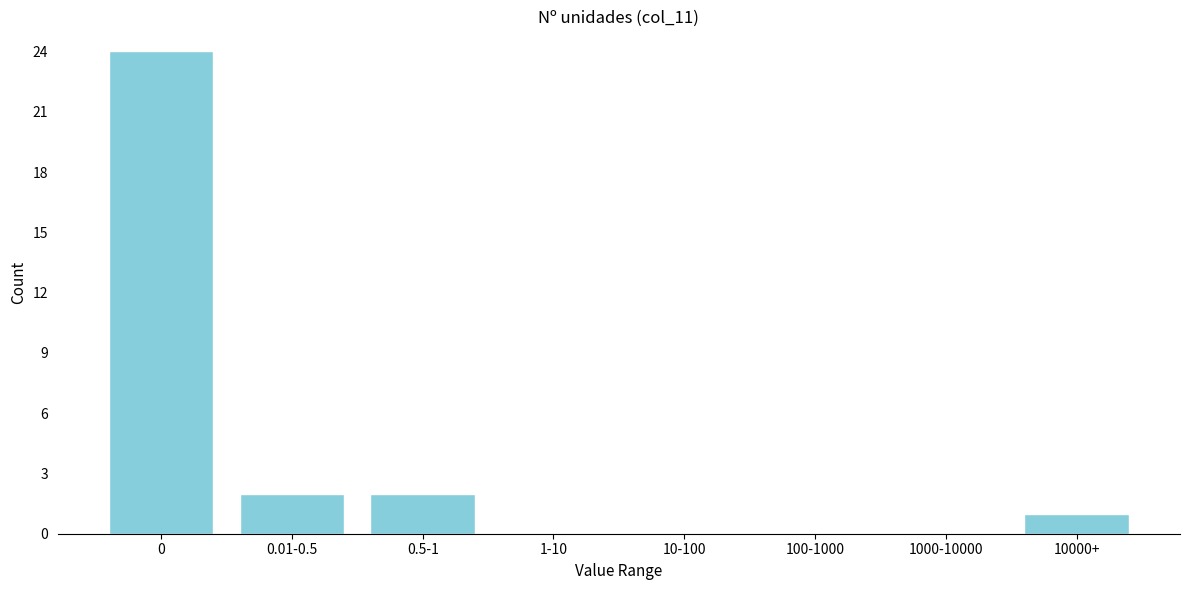

Reading left to right, transcribe all the data shown in this chart.

0=24	0.01-0.5=2	0.5-1=2	1-10=0	10-100=0	100-1000=0	1000-10000=0	10000+=1